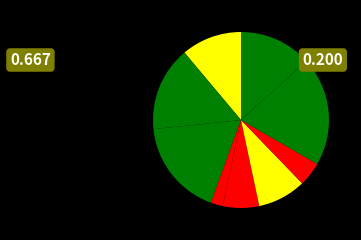

How many slices are in this pie chart?

9